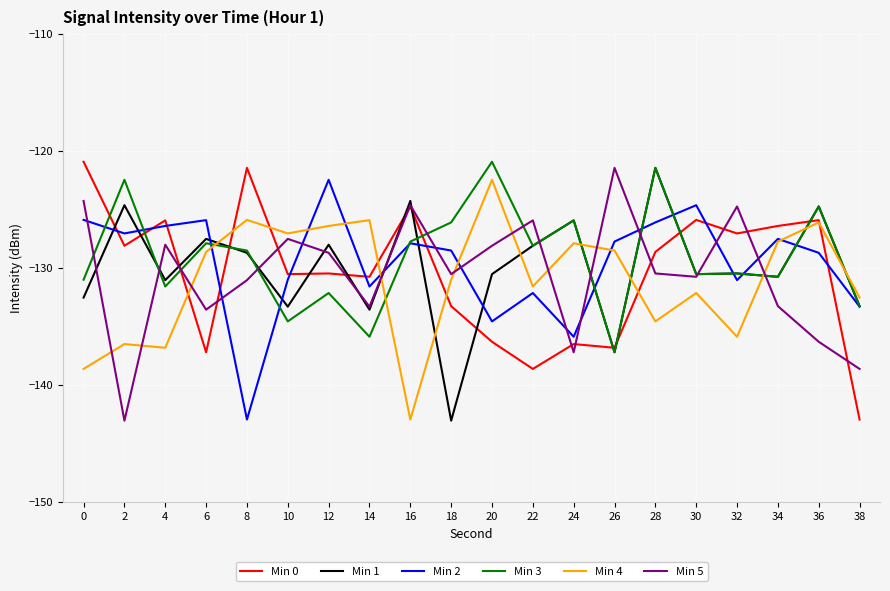

How many distinct data groups are displayed?

6